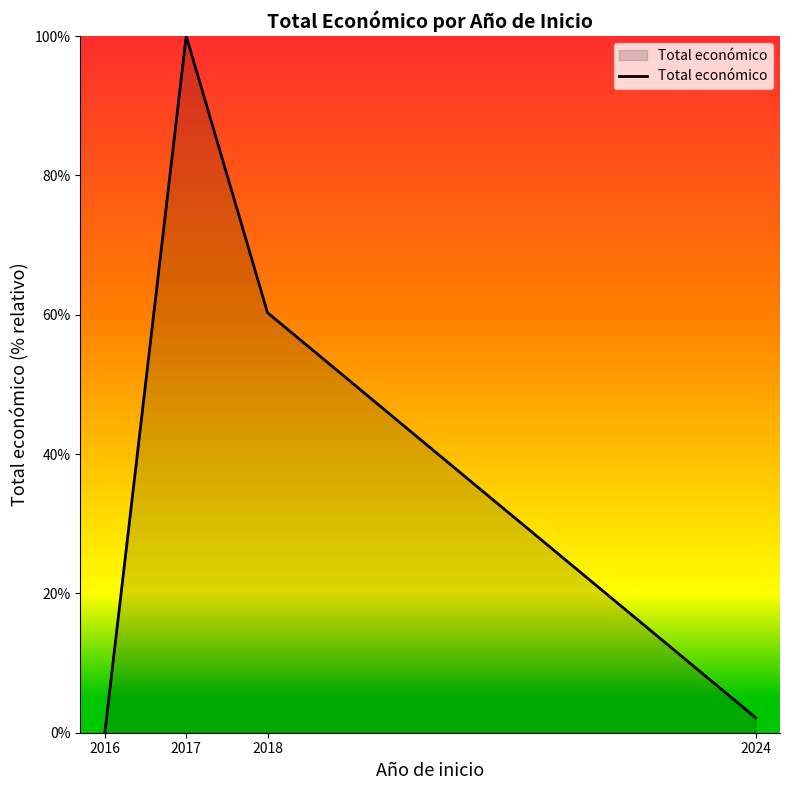

Which category has the highest value across all series?

2017